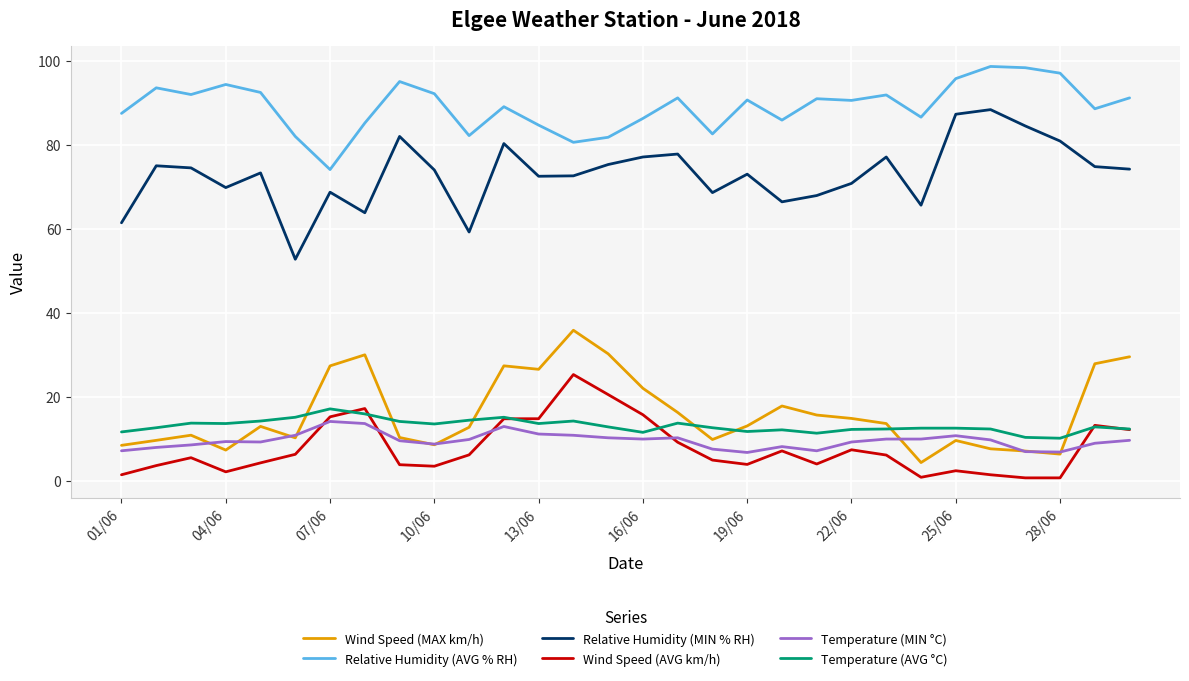

Is this an area chart (filled region under the line)?

No